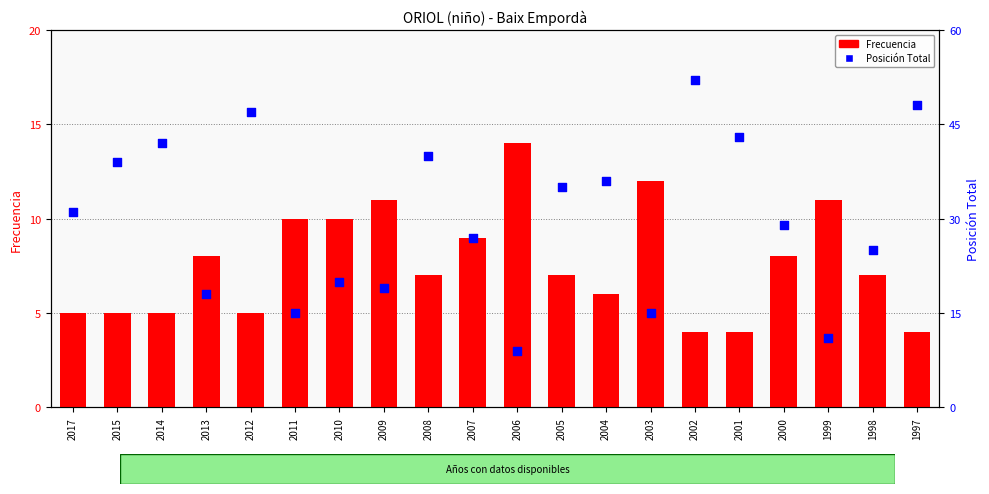

What are all the series names shown in the legend?

Frecuencia, Posición Total